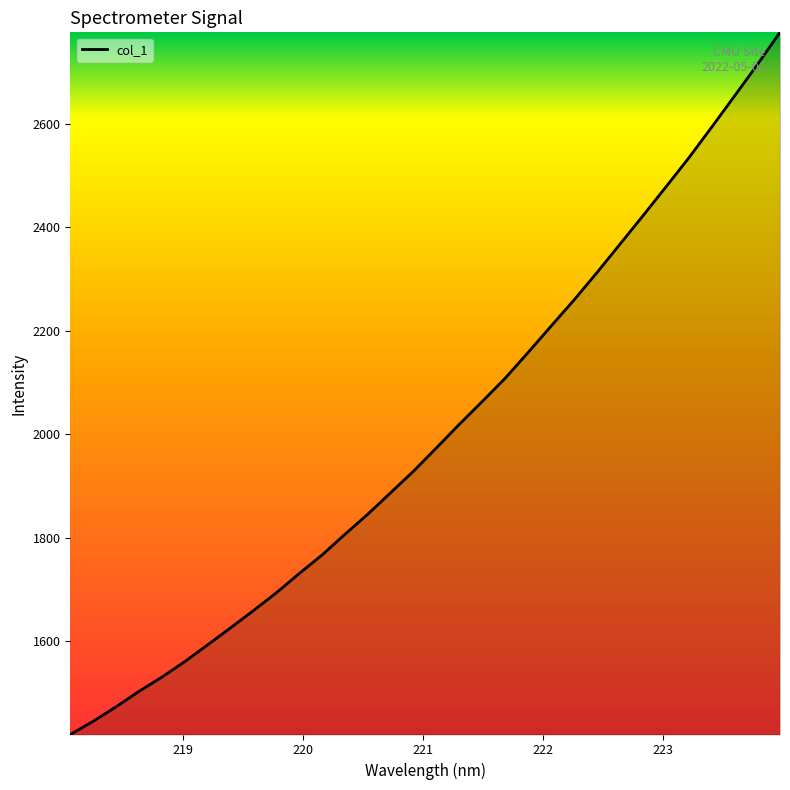

What is the greatest value displayed?

2777.1